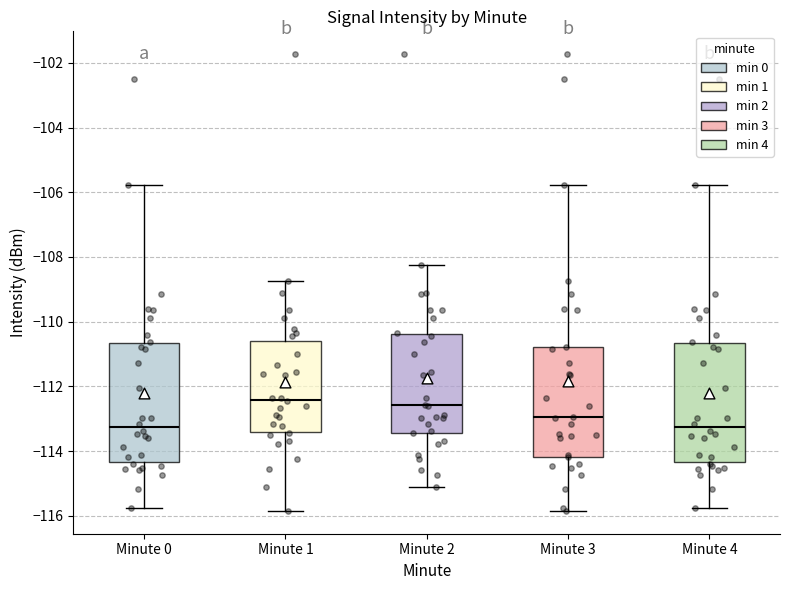

Reading left to right, transcribe this box plot: for each box, give where its median line is, the range the box spans, and where its two whiskers end, as read against the y-axis. The values are not printed on the chart, so give them approximately, as read against the axis.

Minute 0: median -113.2, box -114.4 to -110.6, whiskers -115.8 to -105.8
Minute 1: median -112.4, box -113.4 to -110.6, whiskers -115.8 to -108.8
Minute 2: median -112.6, box -113.4 to -110.4, whiskers -115.2 to -108.2
Minute 3: median -113.0, box -114.2 to -110.8, whiskers -115.8 to -105.8
Minute 4: median -113.2, box -114.4 to -110.6, whiskers -115.8 to -105.8